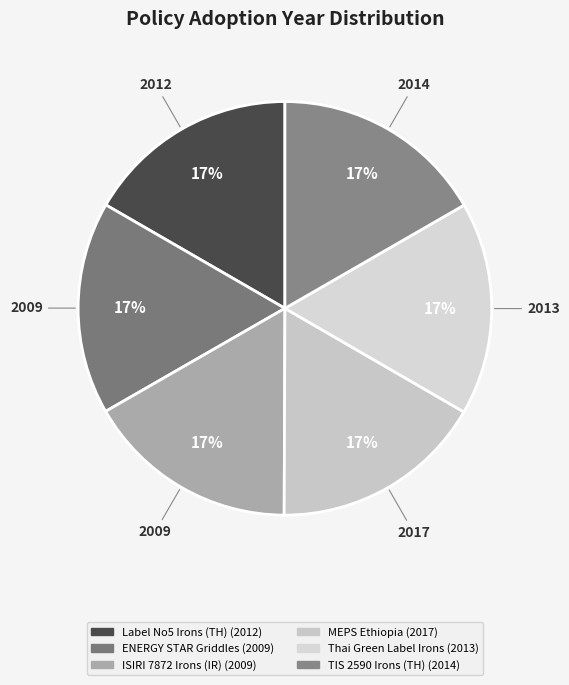

Is there any slice that represents more than half of the pie?

No